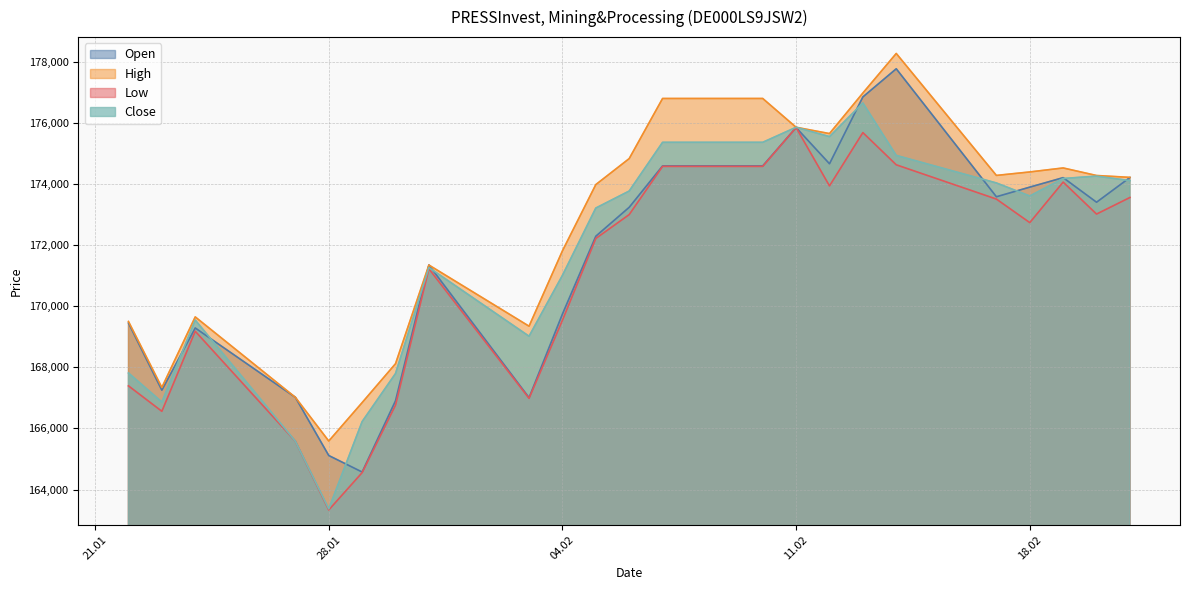

Reading right to left, transcribe all the data shown in this chart.

Open: 174206	173398	174202	173892	173577	177762	176841	174656	175839	174586	174586	173232	172287	169741	167006	171344	166906	164575	165115	167017	169286	167252	169448
High: 174211	174272	174519	174388	174275	178263	176969	175643	175849	176791	176791	174825	173975	171808	169344	171344	168118	166846	165589	167017	169648	167341	169499
Low: 173553	173011	174056	172731	173501	174622	175675	173932	175839	174570	174570	172994	172213	169538	166985	171221	166764	164556	163335	165582	169179	166561	167393
Close: 174105	174252	174174	173602	174028	174929	176644	175544	175849	175357	175357	173764	173208	171006	169016	171262	167796	166225	163371	165582	169545	166864	167814